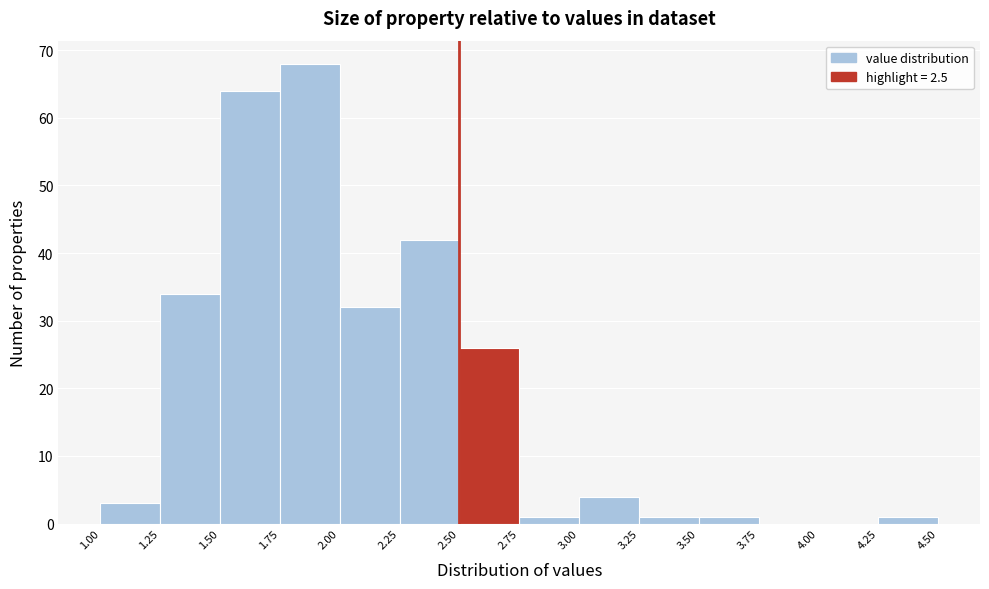

Reading left to right, list every bar in this chart as the range it spans on the x-axis followed by its height. The values are not printed on the chart, so give them approximately, as read against the axis.

1.00 to 1.25: 3
1.25 to 1.50: 34
1.50 to 1.75: 64
1.75 to 2.00: 68
2.00 to 2.25: 32
2.25 to 2.50: 42
2.50 to 2.75: 26
2.75 to 3.00: 1
3.00 to 3.25: 4
3.25 to 3.50: 1
3.50 to 3.75: 1
3.75 to 4.00: 0
4.00 to 4.25: 0
4.25 to 4.50: 1